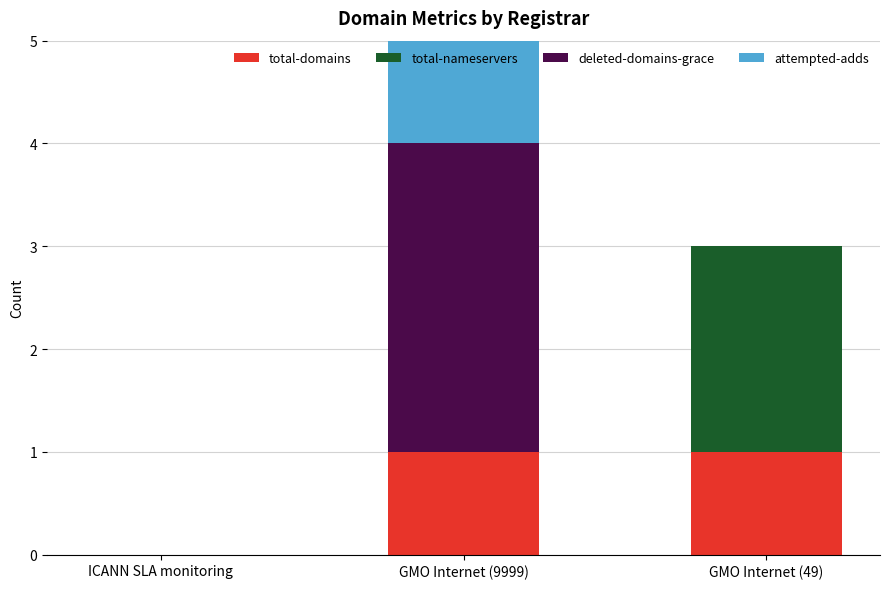

The value of attempted-adds at GMO Internet (9999) is 5. True or false?

False